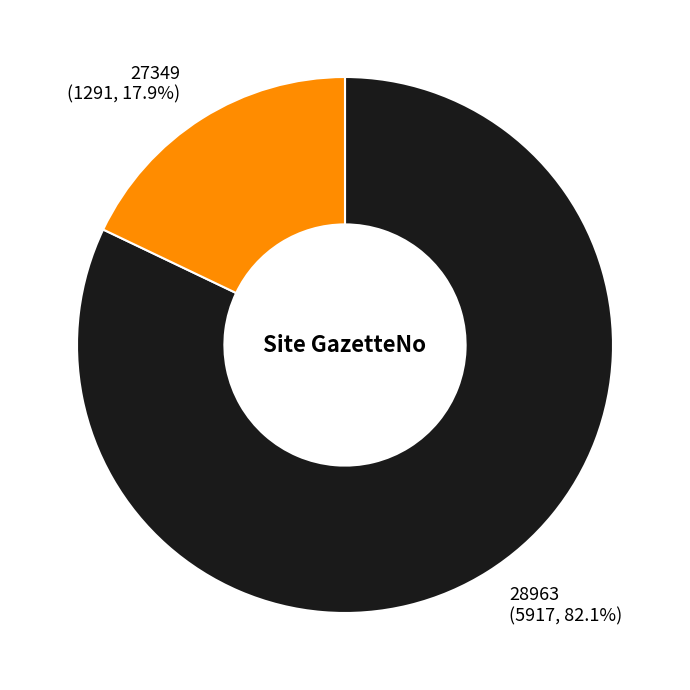

Between 27349 and 28963, which is larger?

28963